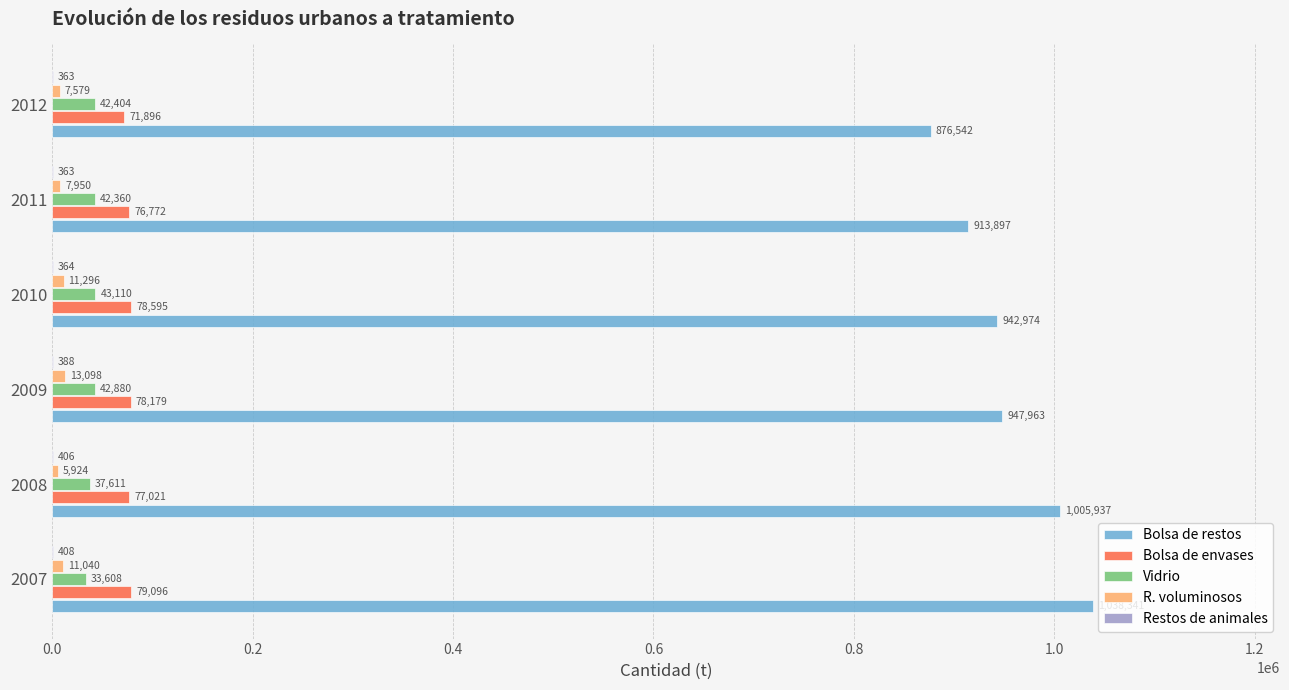

Between 2008 and 2011, which series saw the biggest shift?

Bolsa de restos